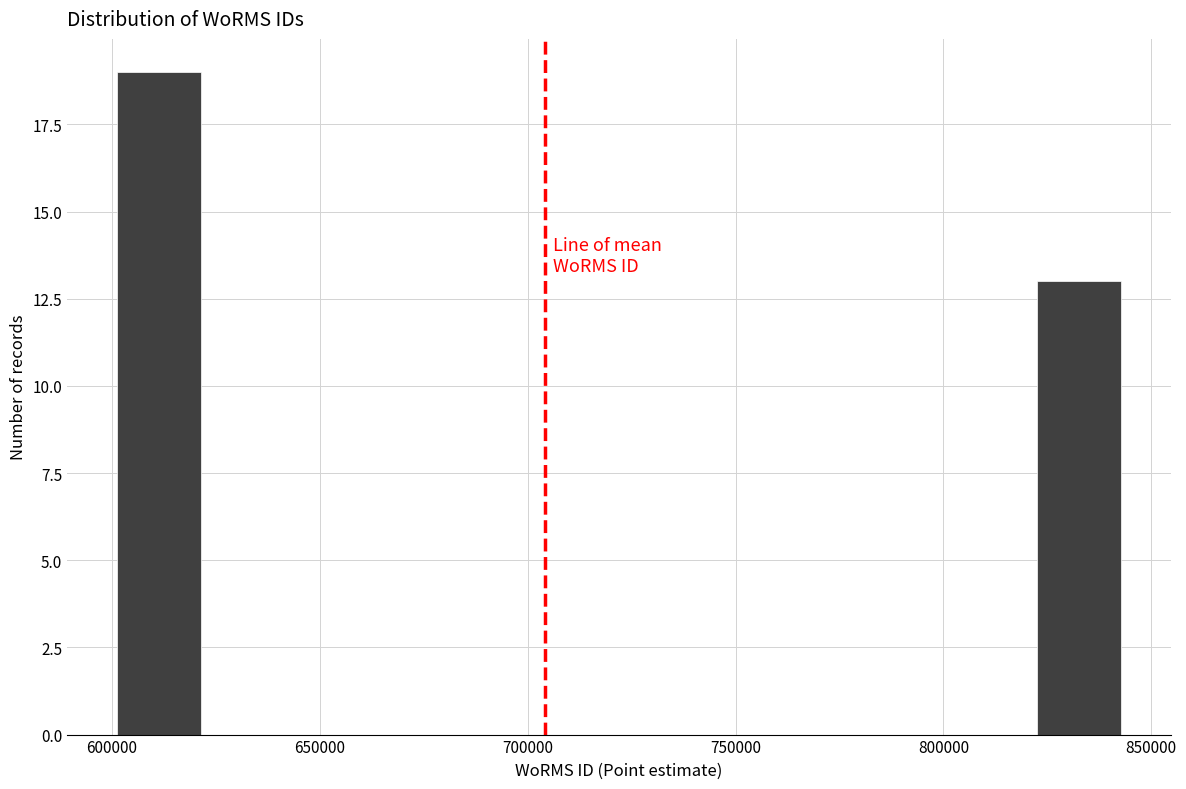

What is the height of the bar covering 600000 to 620000 on the x-axis? Neither the bar edges nor the heights are printed on the chart, so give them approximately, as read against the axes.

19